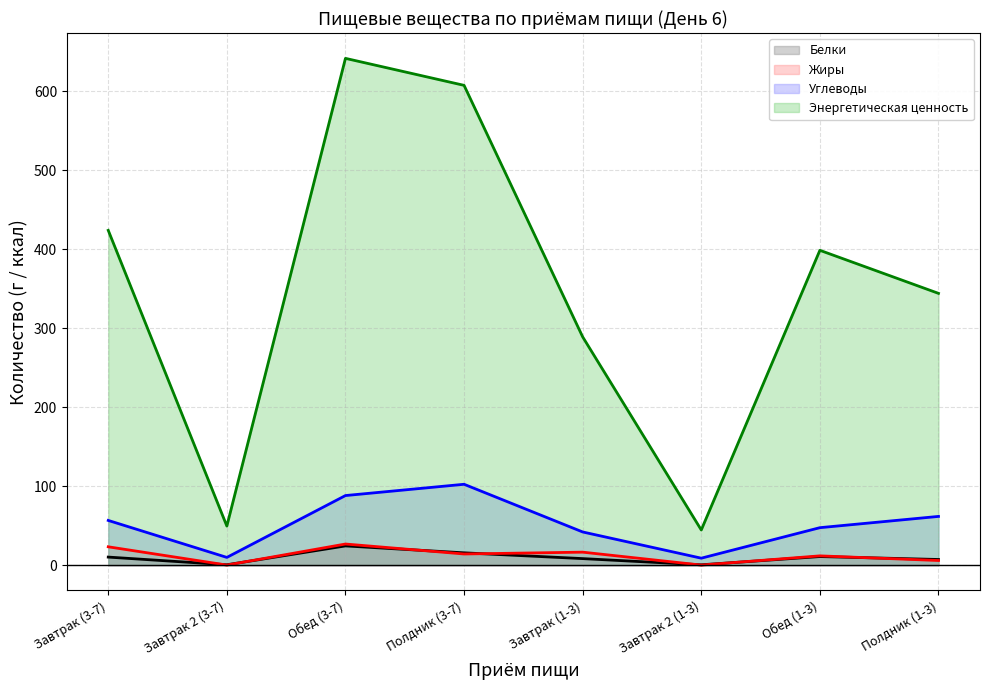

Does the chart display data point markers on the line(s)?

No